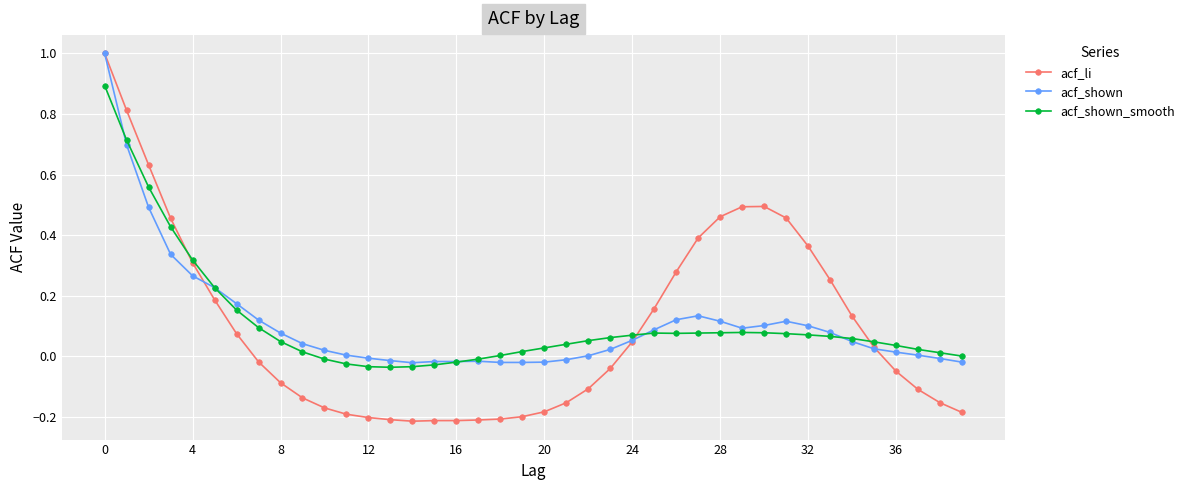

Which series has the widest spread of values?

acf_li